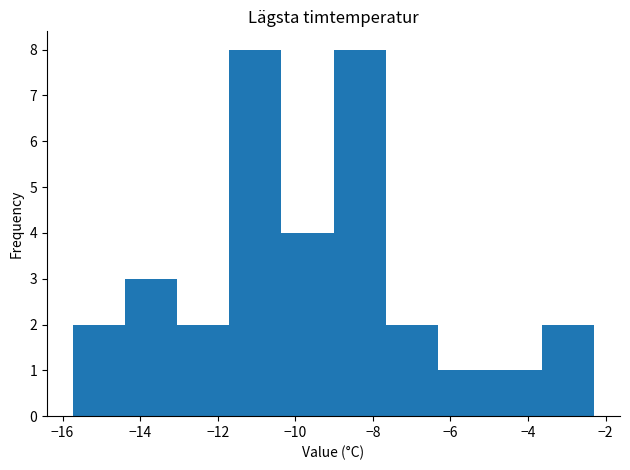

What is the height of the bar covering -11.8 to -10.4 on the x-axis? Neither the bar edges nor the heights are printed on the chart, so give them approximately, as read against the axes.

8